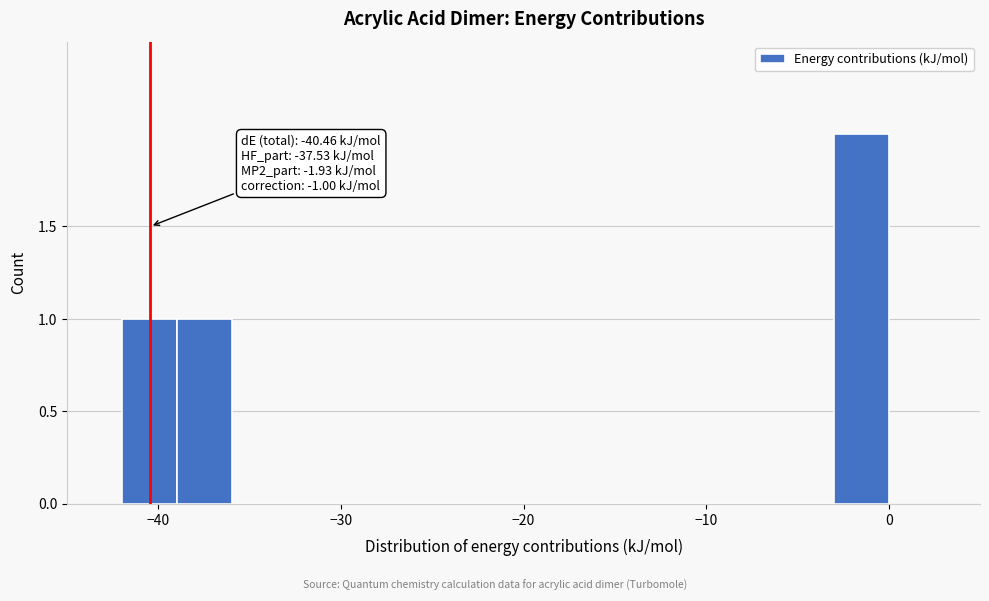

Around what value on the x-axis is the tallest bar? Give the approximate position of its centre, as read against the axis.

-1